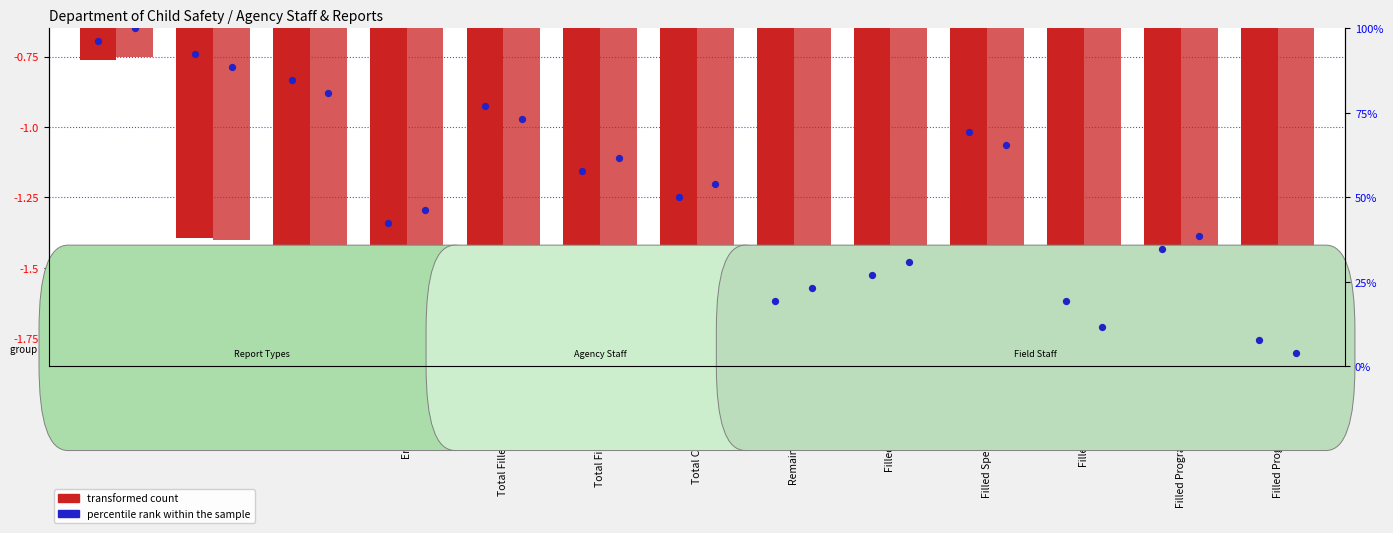

What is the total value across all series at Filled Spec Case Carrying?

-3.4